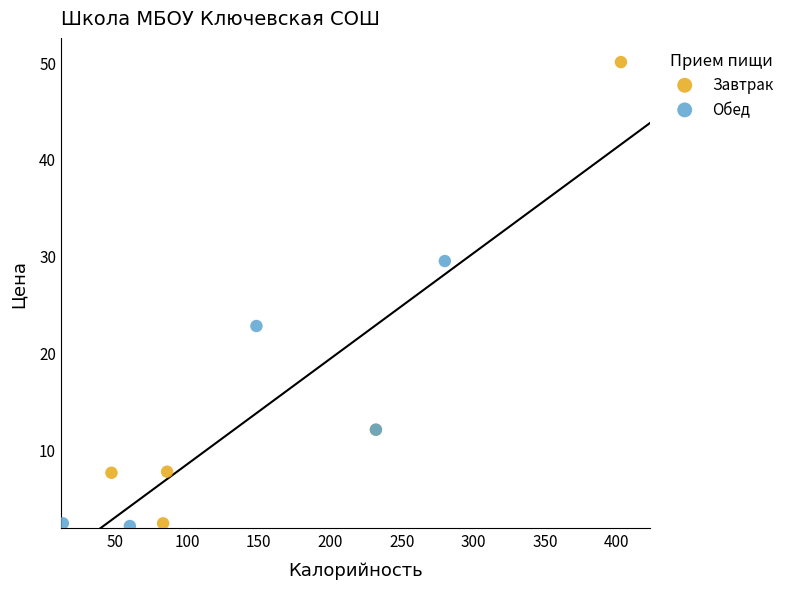

Which series contains the highest Y value?

Завтрак